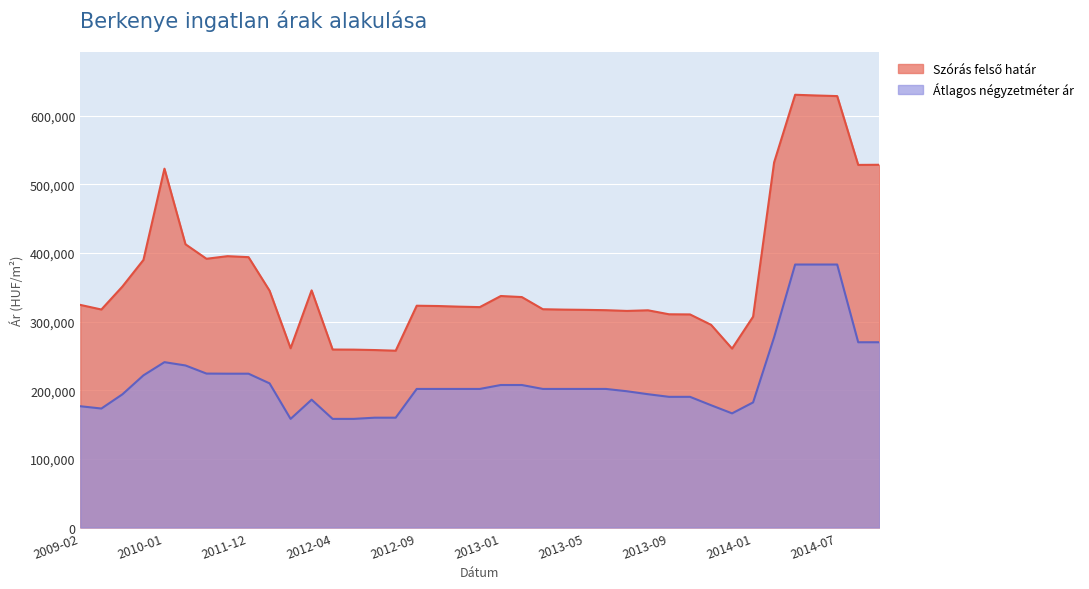

What is the value of the Szórás felső határ point at the 6th from the left?

412640